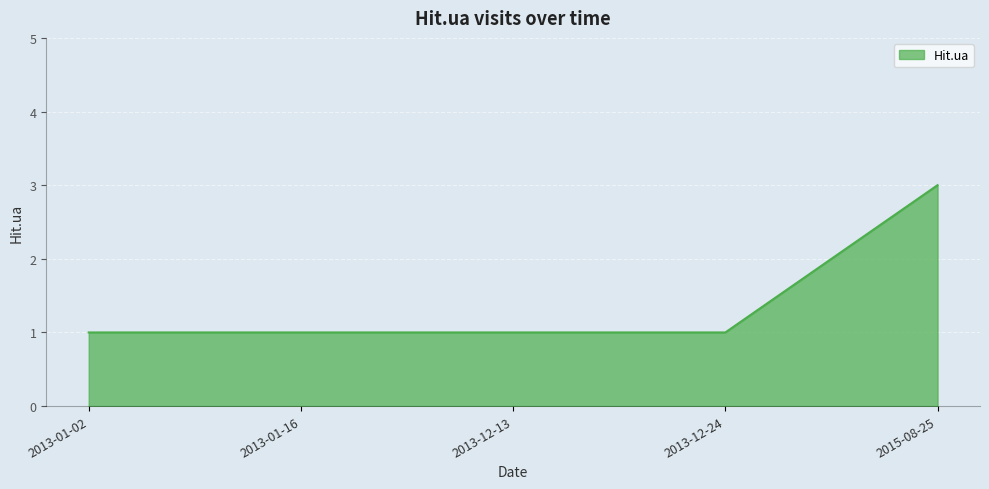

Which label corresponds to the largest value in the chart?

2015-08-25